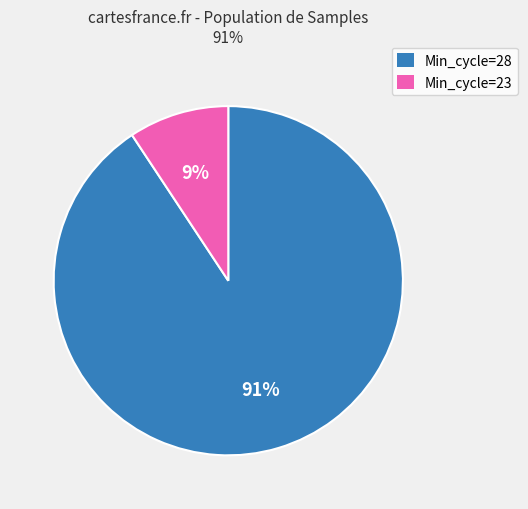

How many slices are in this pie chart?

2